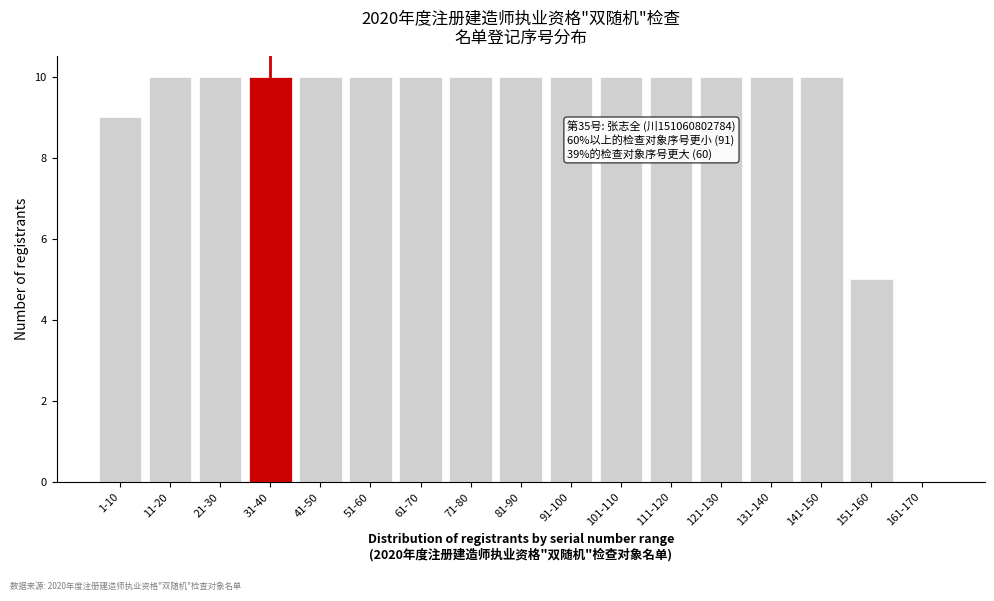

Reading left to right, transcribe all the data shown in this chart.

1-10=9	11-20=10	21-30=10	31-40=10	41-50=10	51-60=10	61-70=10	71-80=10	81-90=10	91-100=10	101-110=10	111-120=10	121-130=10	131-140=10	141-150=10	151-160=5	161-170=0